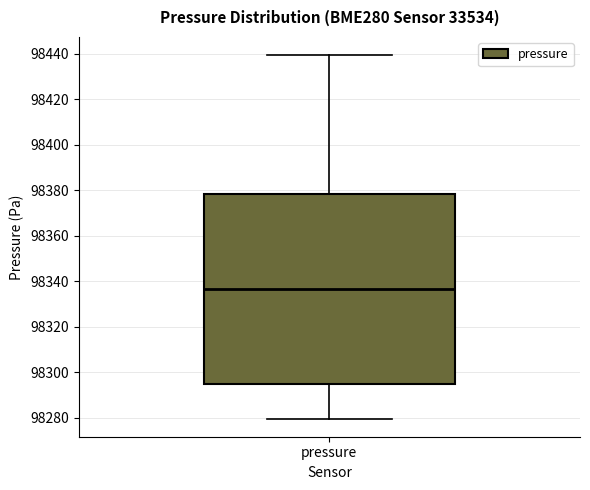

Read this box plot against the y-axis: the position of the median line, the range covered by the box, and the ends of both whiskers. The values are not printed on the chart, so give them approximately, as read against the axis.

median 98336, box 98294 to 98378, whiskers 98280 to 98440